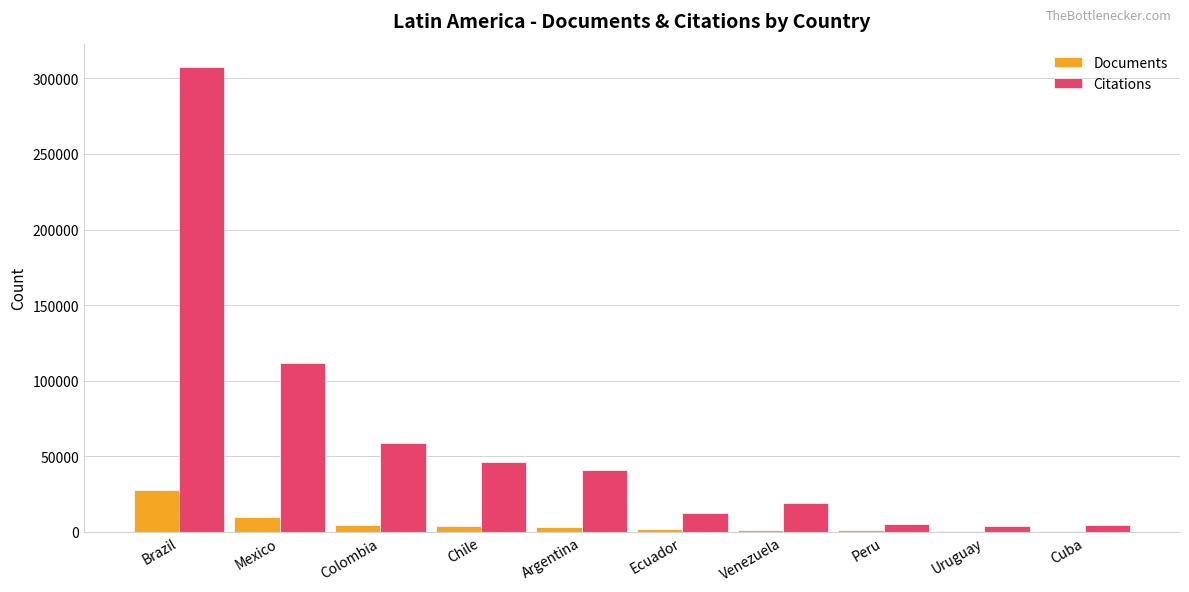

The value of Documents at Brazil is 27316. True or false?

True